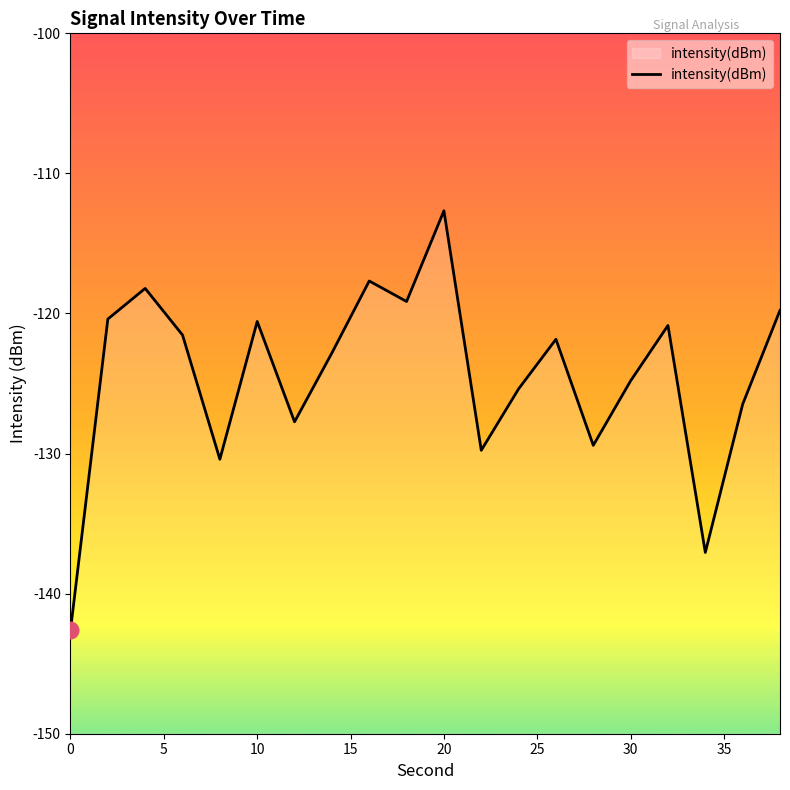

The chart shows a value of -142.6 at 0. True or false?

True